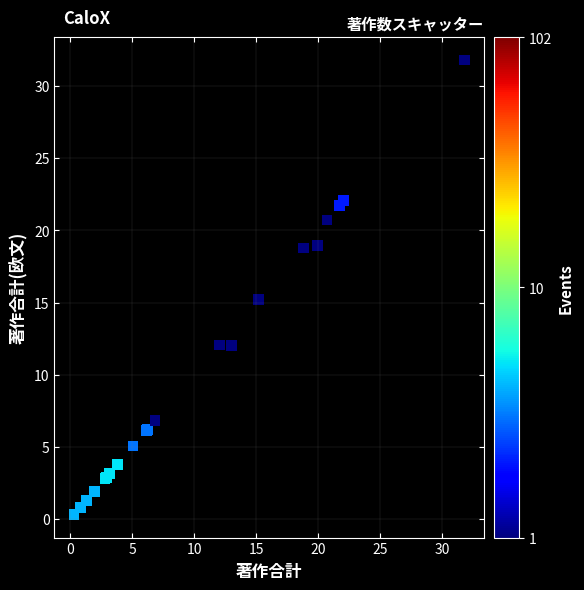

What Y value in the scatter plot is closest to 16?

15.2